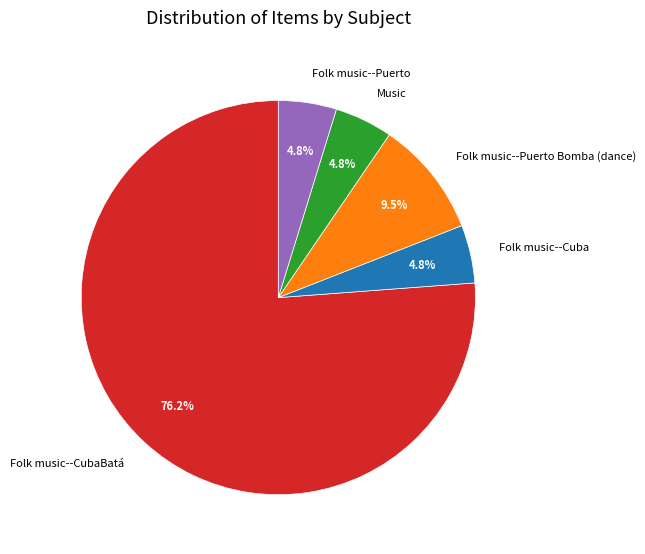

Which slice represents more than half of the pie?

Folk music--CubaBatá